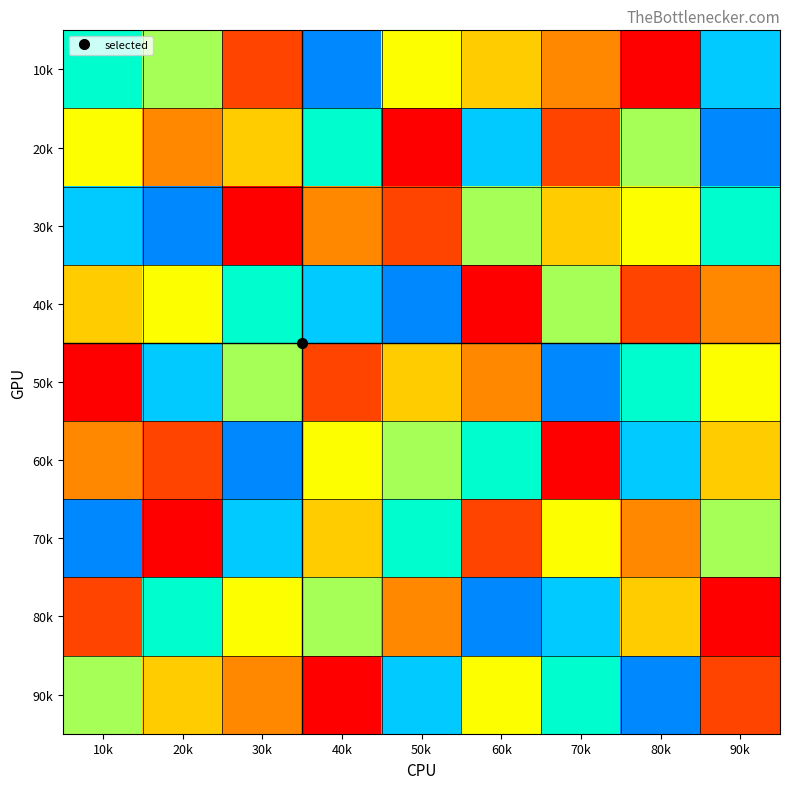

What is the greatest value displayed?

9